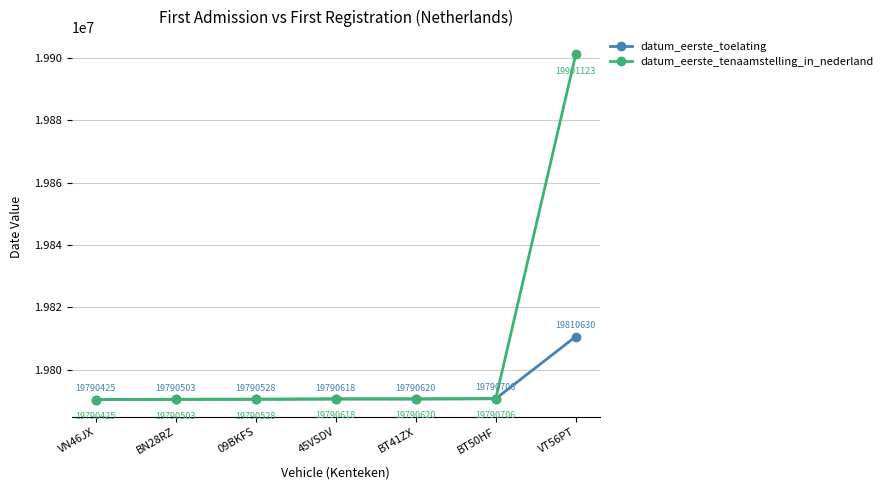

Reading left to right, list all the values displayed in this chart.

datum_eerste_toelating: 19790425	19790503	19790528	19790618	19790620	19790706	19810630
datum_eerste_tenaamstelling_in_nederland: 19790425	19790503	19790528	19790618	19790620	19790706	19901123